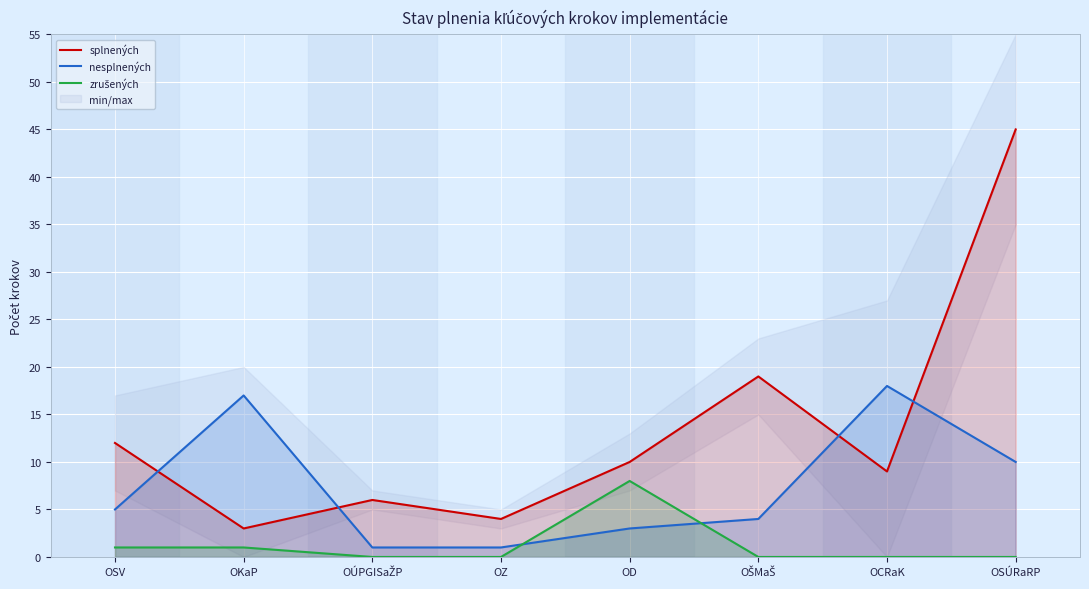

How many data points in nesplnených are less than 5?

4